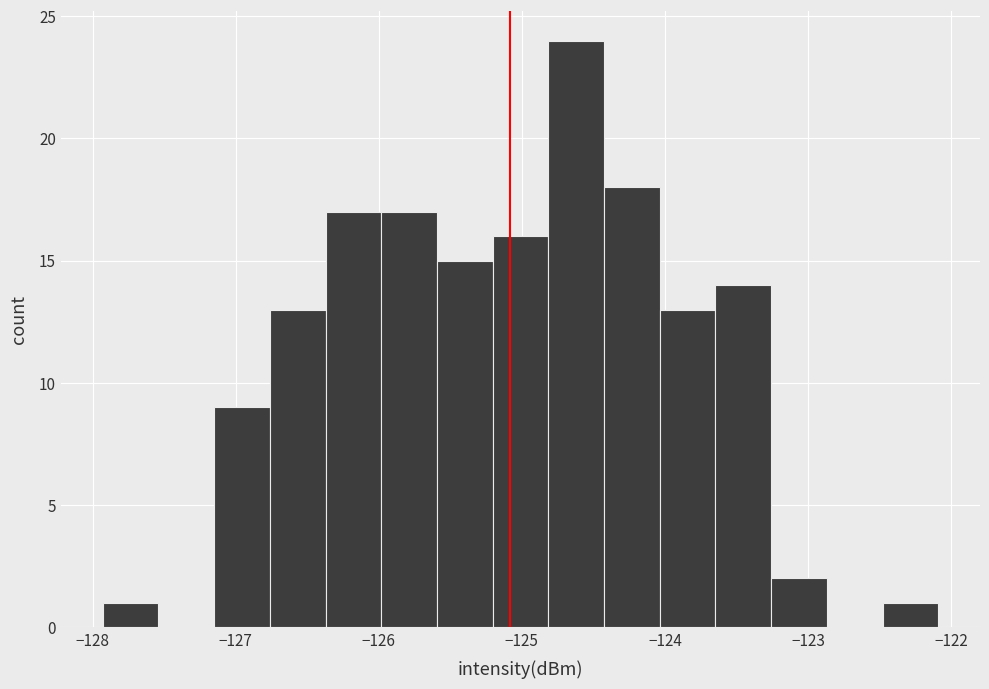

Around what value on the x-axis is the tallest bar? Give the approximate position of its centre, as read against the axis.

-124.6